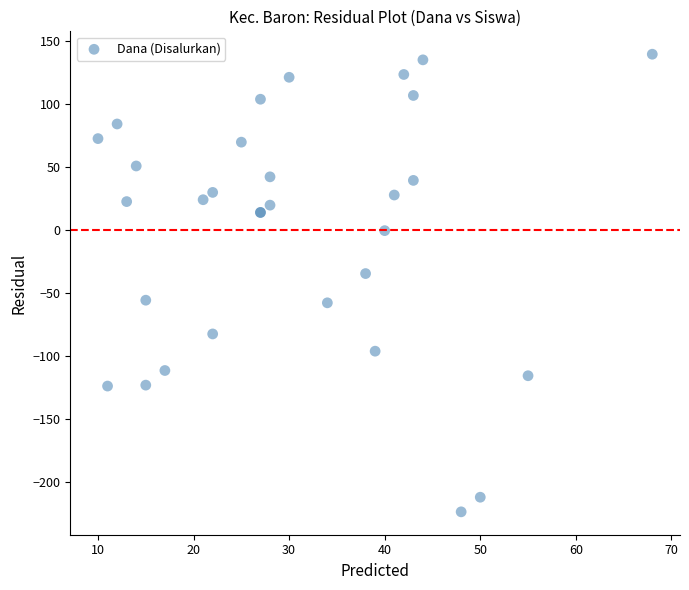

What Y value in the scatter plot is closest to -42?

-34.7